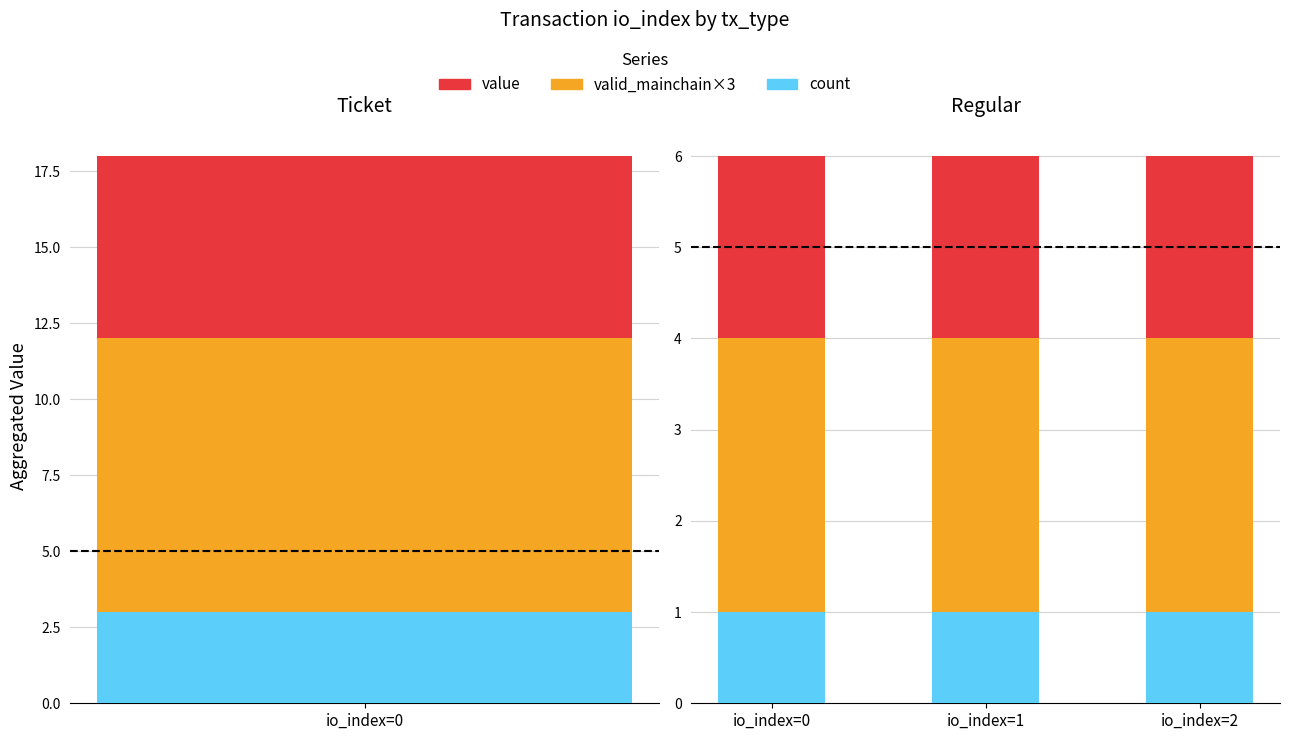

Read the value value at io_index=1.

2.0